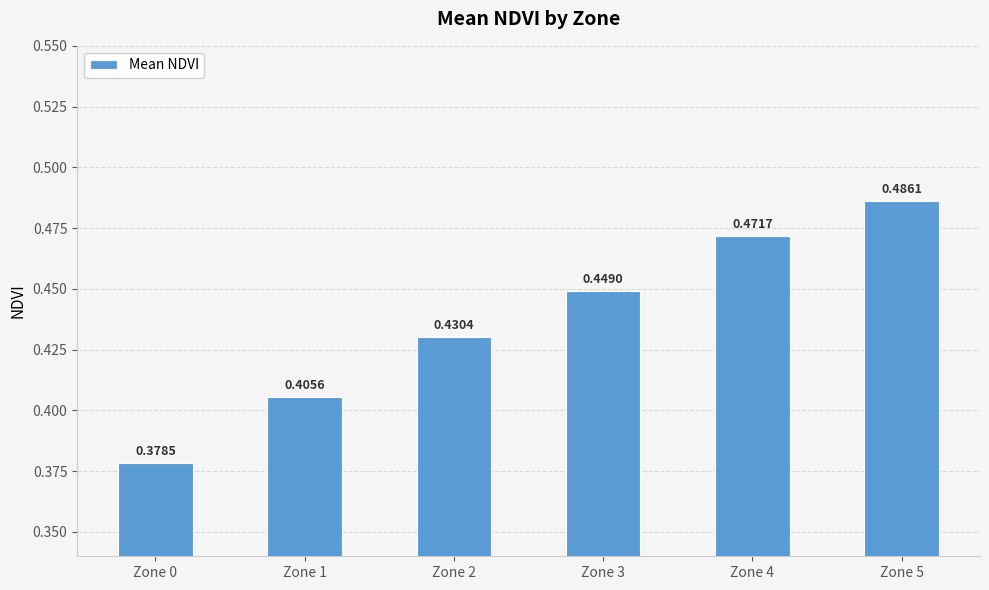

Which label corresponds to the largest value in the chart?

Zone 5